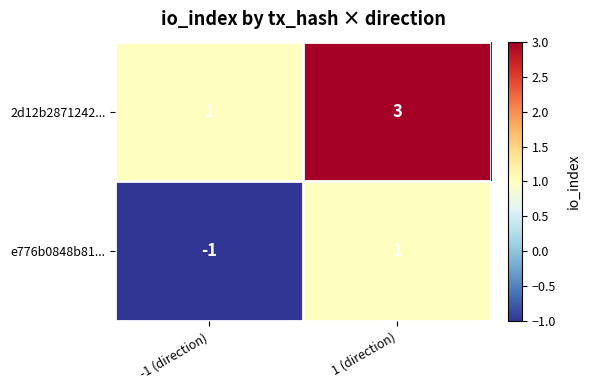

Rank the series at 1 (direction) from highest to lowest value.

2d12b2871242..., e776b0848b81...